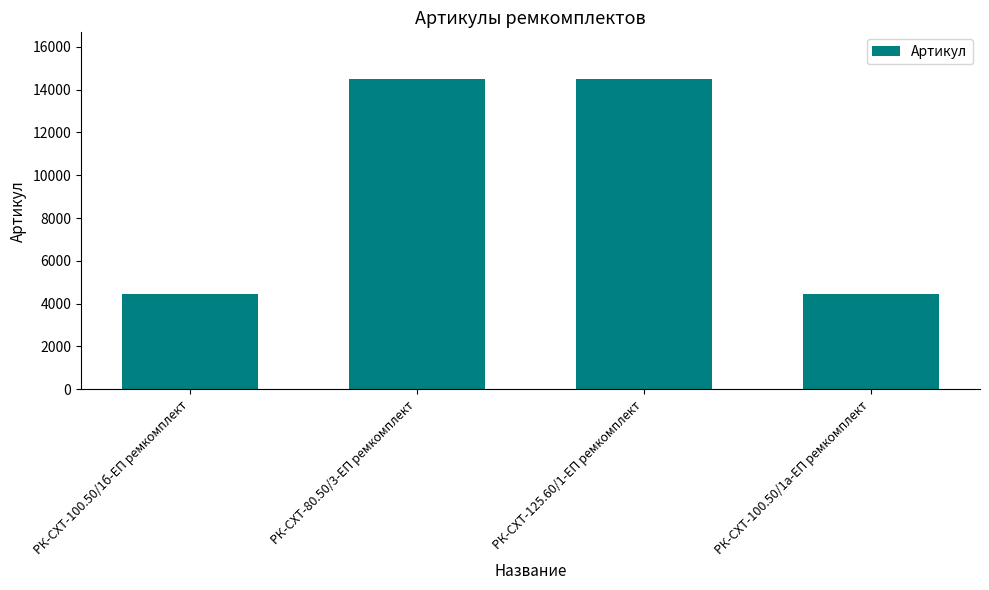

What is the sum of all values?

37878